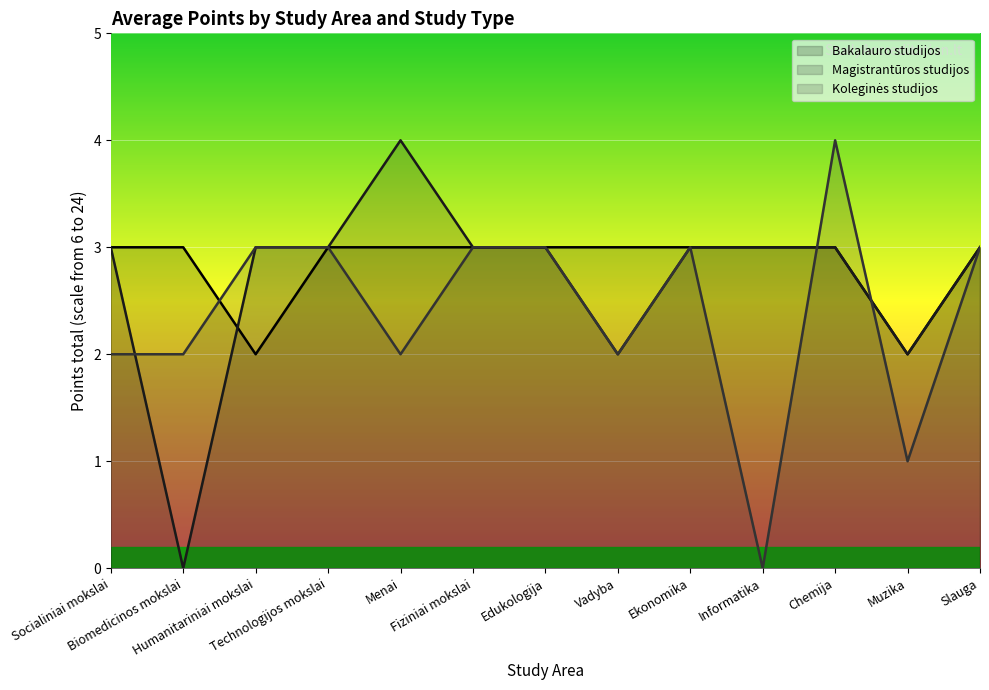

How many intersections are there between Bakalauro studijos and Magistrantūros studijos?

1